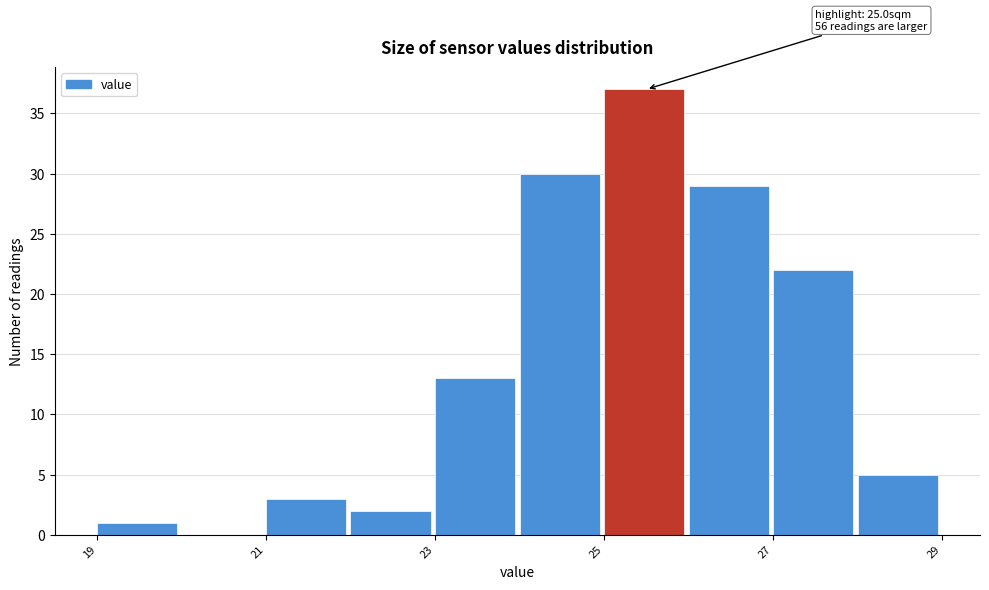

Over which range of the x-axis is the bar tallest?

25 to 26